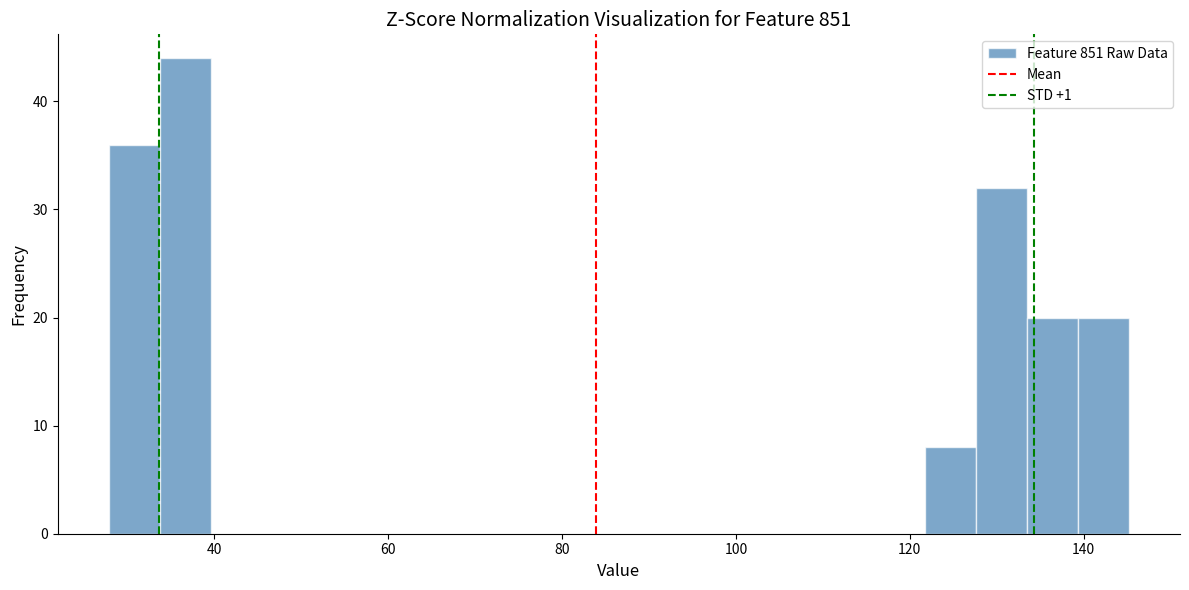

Around what value on the x-axis is the tallest bar? Give the approximate position of its centre, as read against the axis.

36